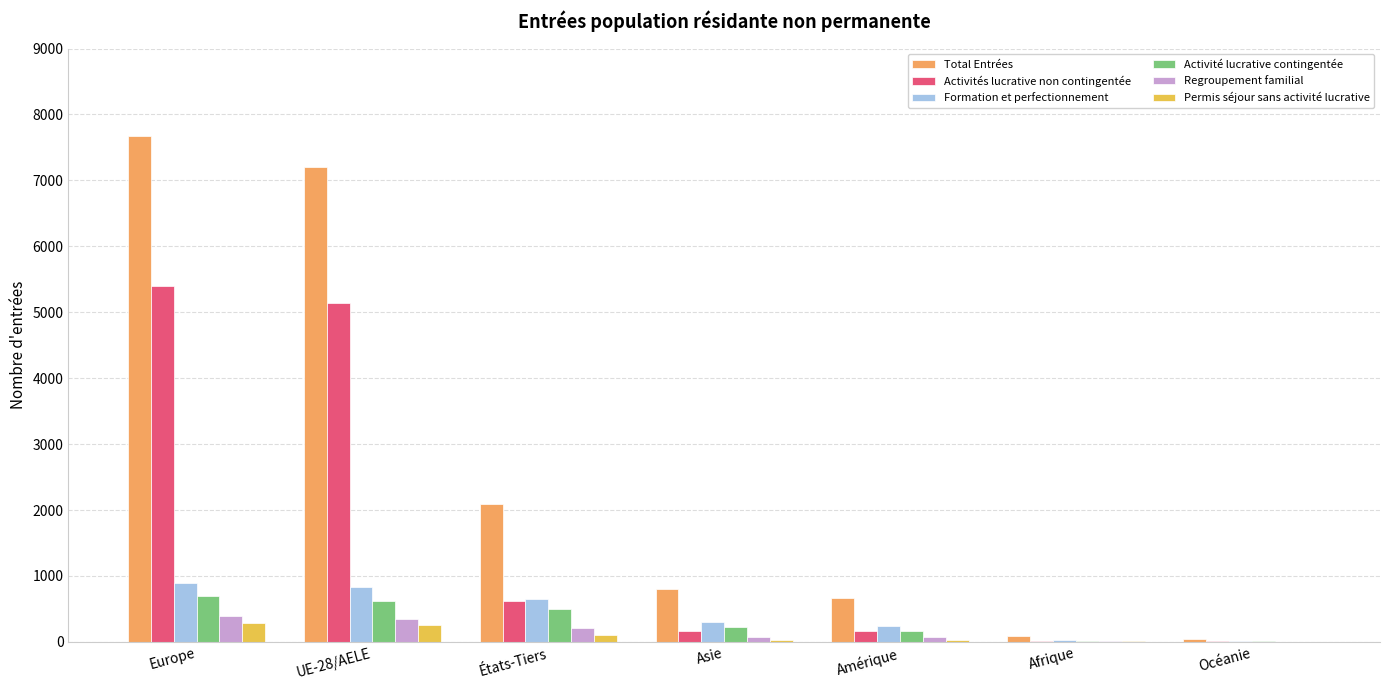

At which label does Formation et perfectionnement first exceed 308?

Europe